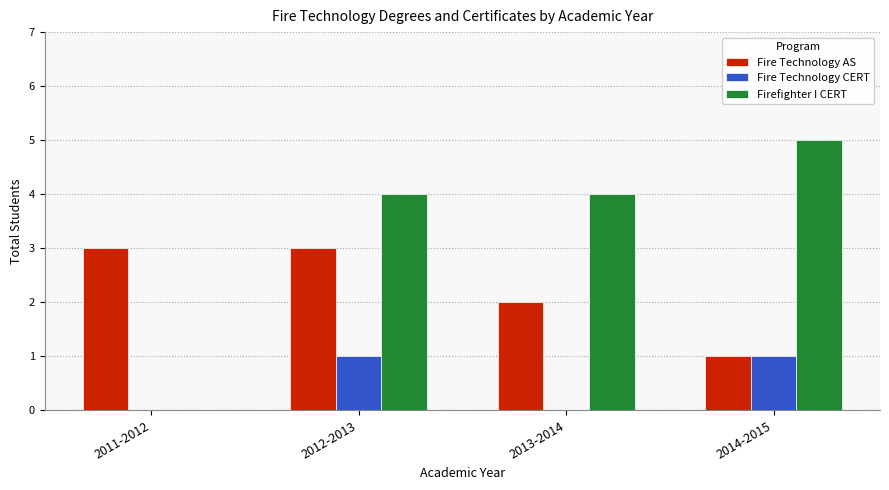

Are the bars grouped side by side (vs. stacked)?

Yes